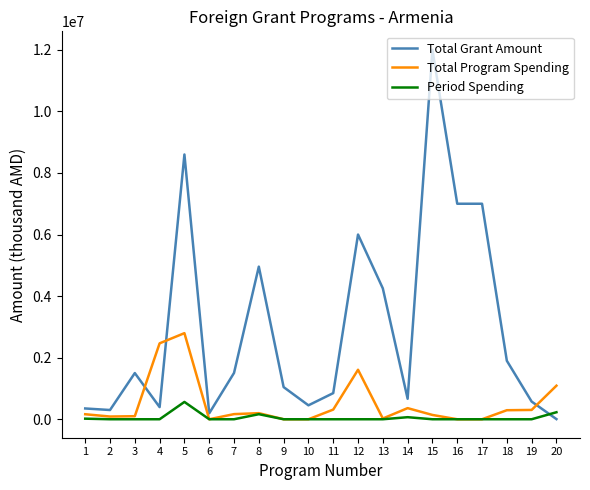

True or false: Total Program Spending has more than 0 interior local peaks.

True